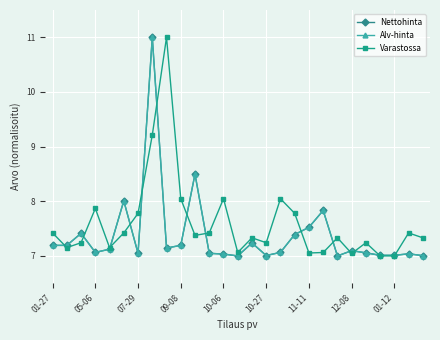

Is this an area chart (filled region under the line)?

No